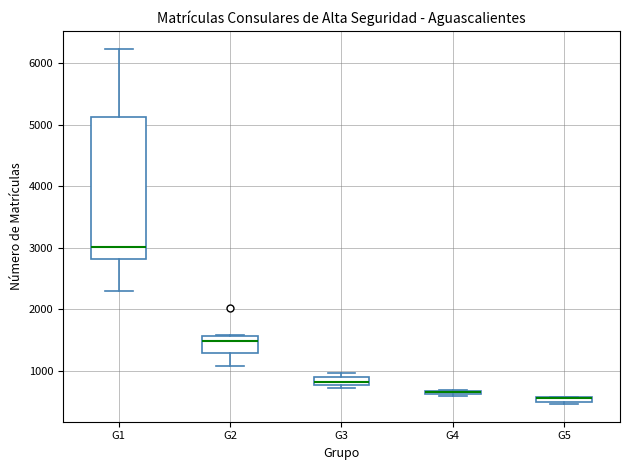

Where is the upper edge of the box for G4 on the y-axis? The values are not printed on the chart, so give them approximately, as read against the axis.

700